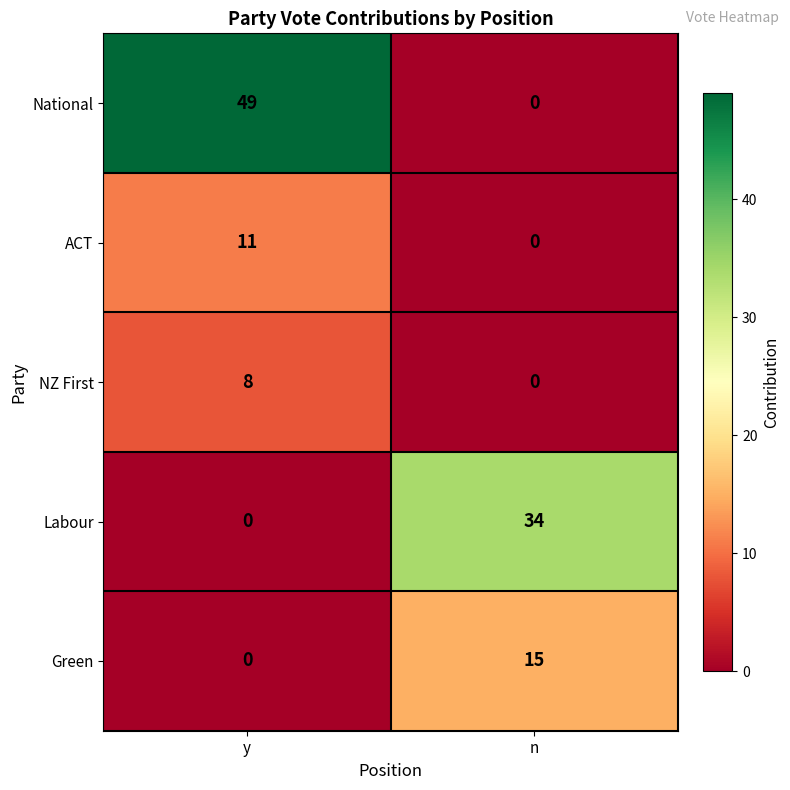

Rank the categories by National value from lowest to highest.

n, y